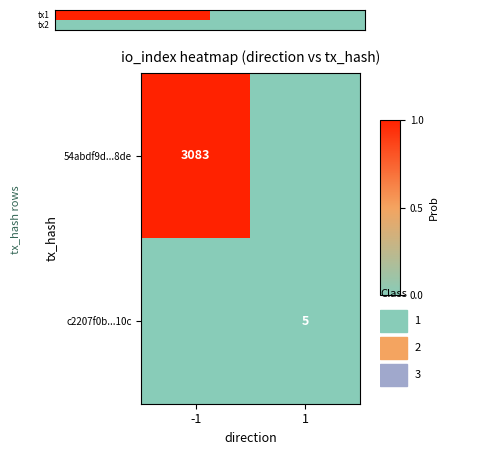

Is it true that 54abdf9d...8de equals 1738 at -1?

False